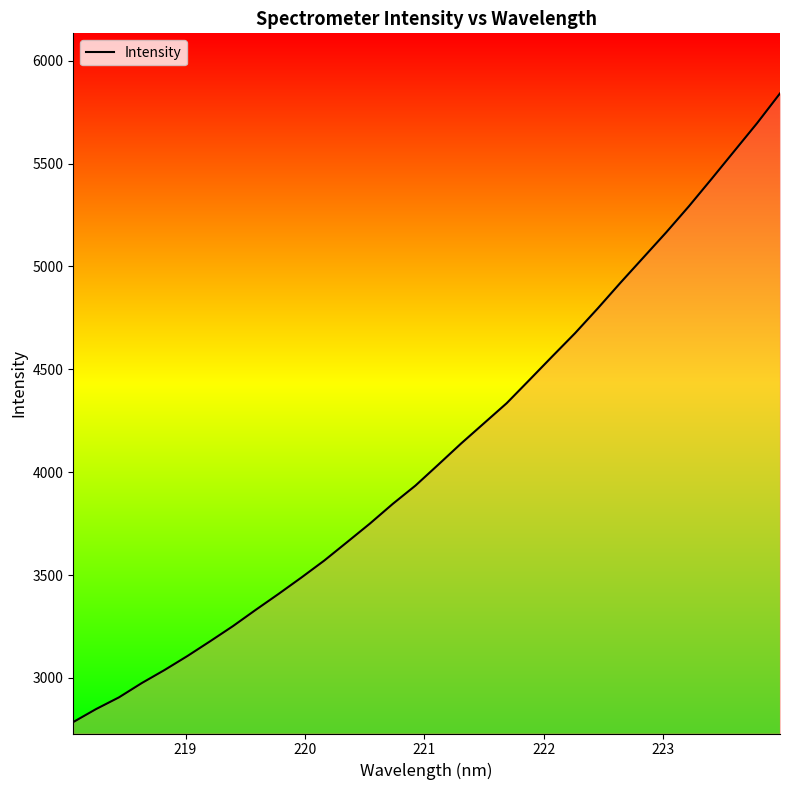

What is the minimum value shown in the chart?

2785.5